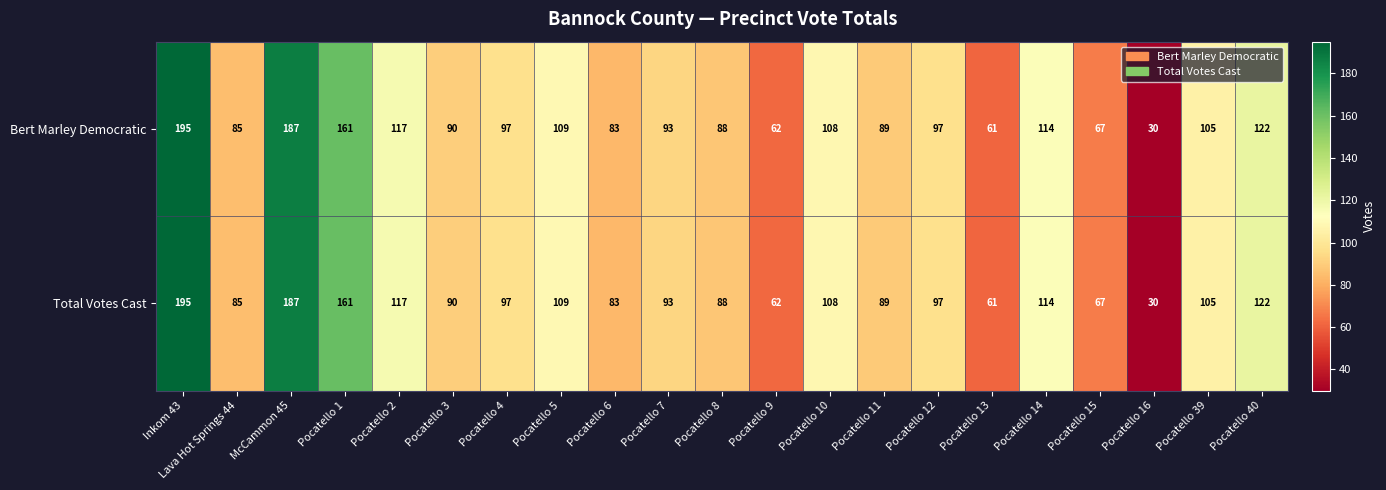

At which category does the chart reach its minimum across all series?

Pocatello 16